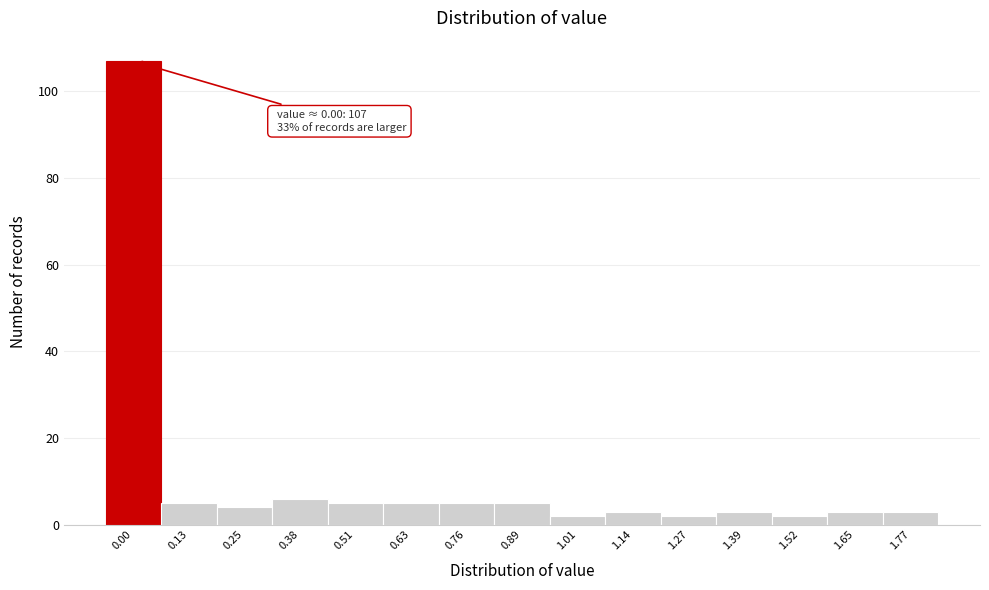

Reading left to right, what are all the values shown in this chart?

0.00=107	0.13=5	0.25=4	0.38=6	0.51=5	0.63=5	0.76=5	0.89=5	1.01=2	1.14=3	1.27=2	1.39=3	1.52=2	1.65=3	1.77=3